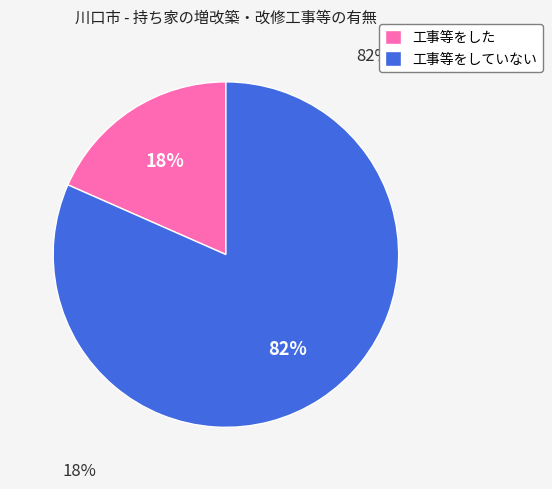

Rank the categories by value from lowest to highest.

工事等をした, 工事等をしていない